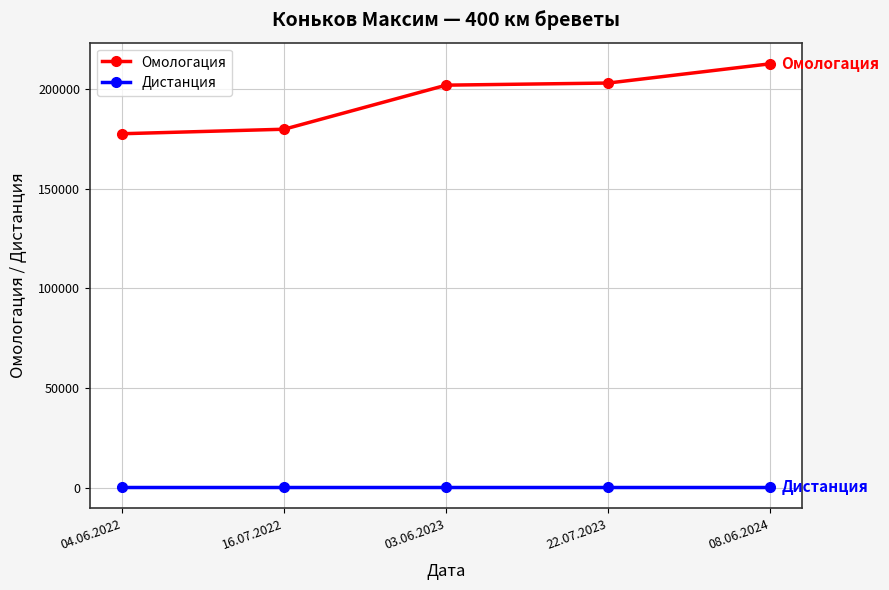

At which category does the chart reach its peak across all series?

08.06.2024